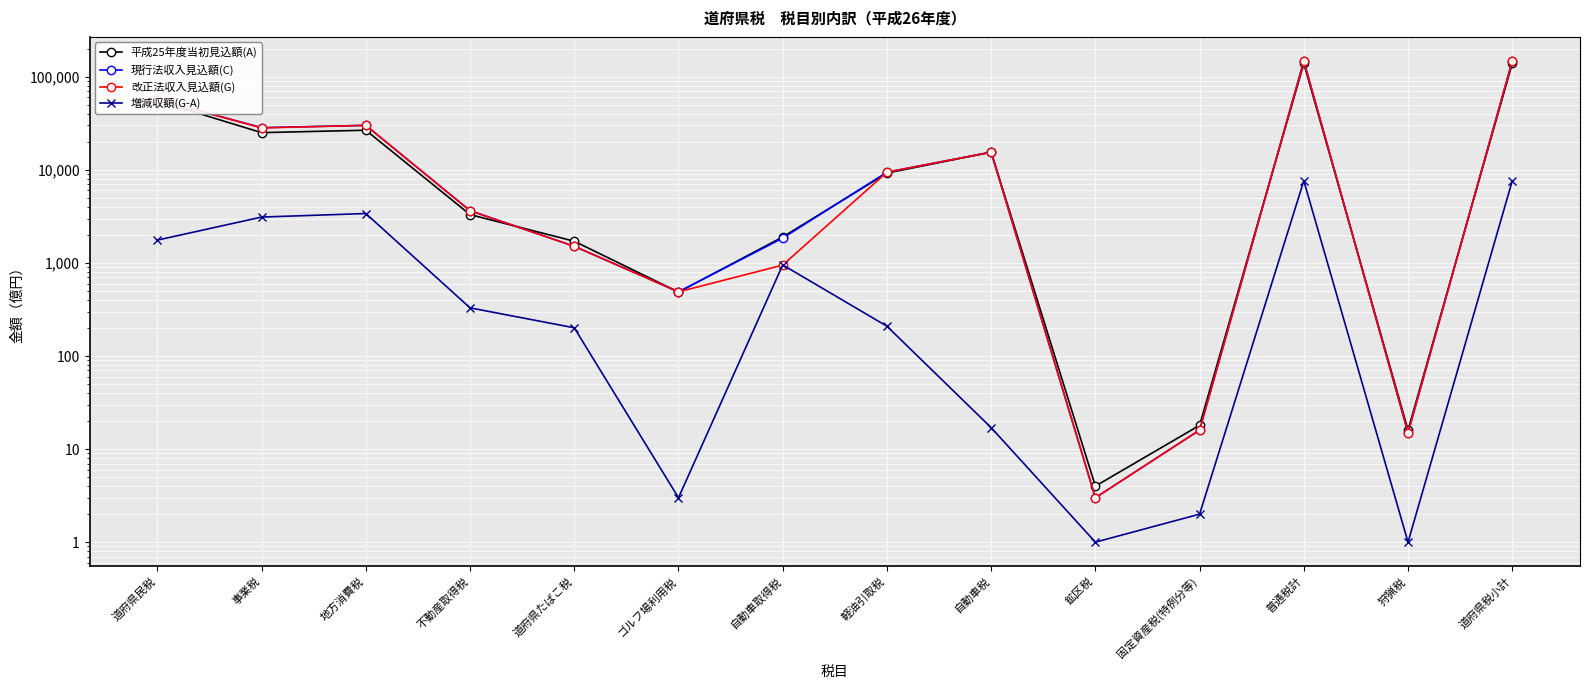

At which category does 平成25年度当初見込額(A) reach its first local valley?

事業税